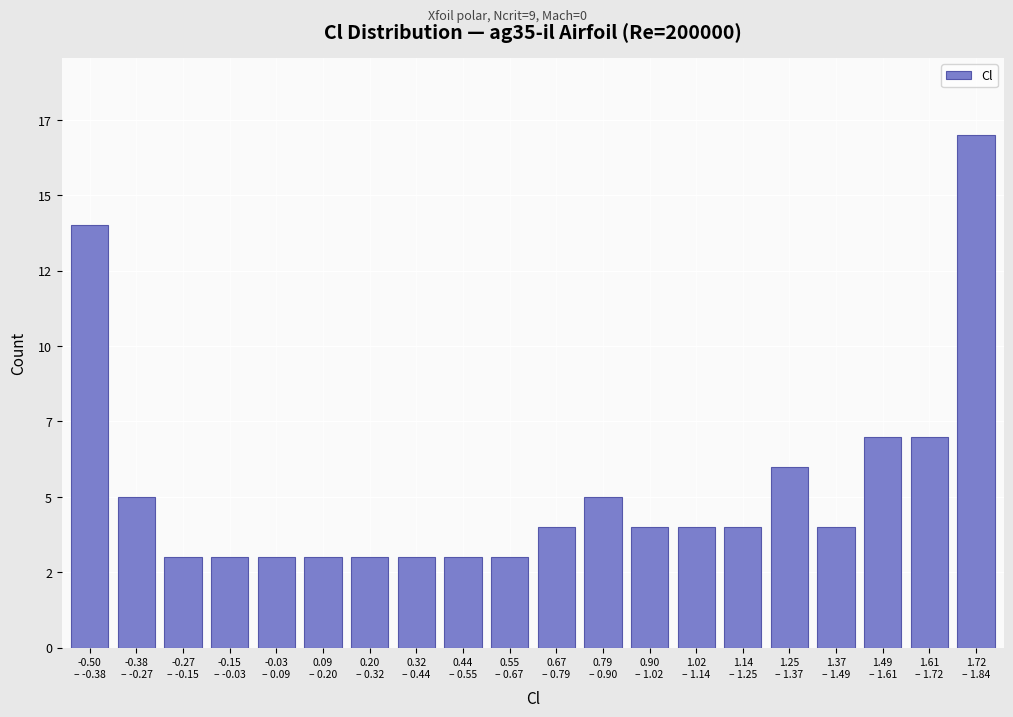

Are the bars horizontal?

No